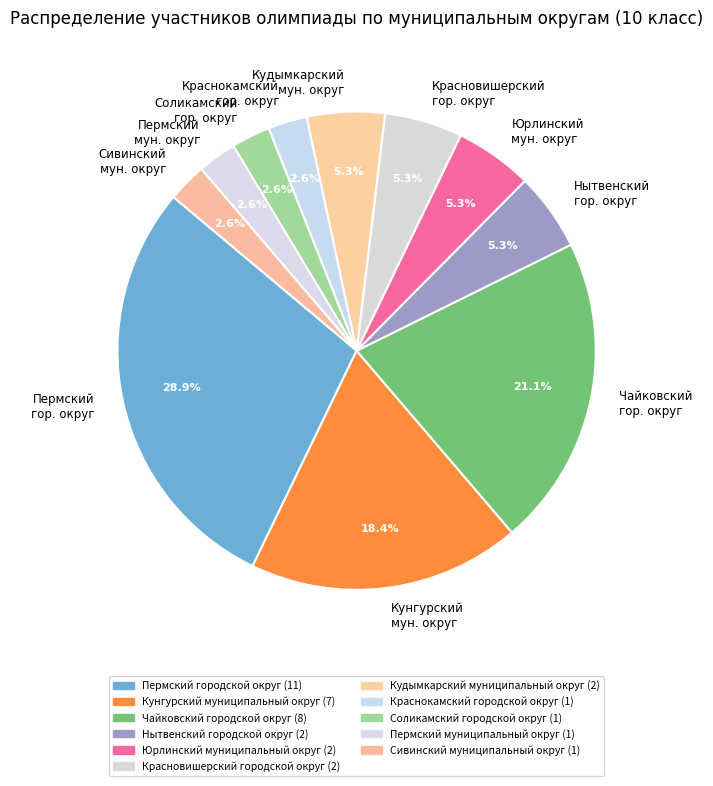

Which has a higher value, Юрлинский мун. округ or Пермский гор. округ?

Пермский гор. округ